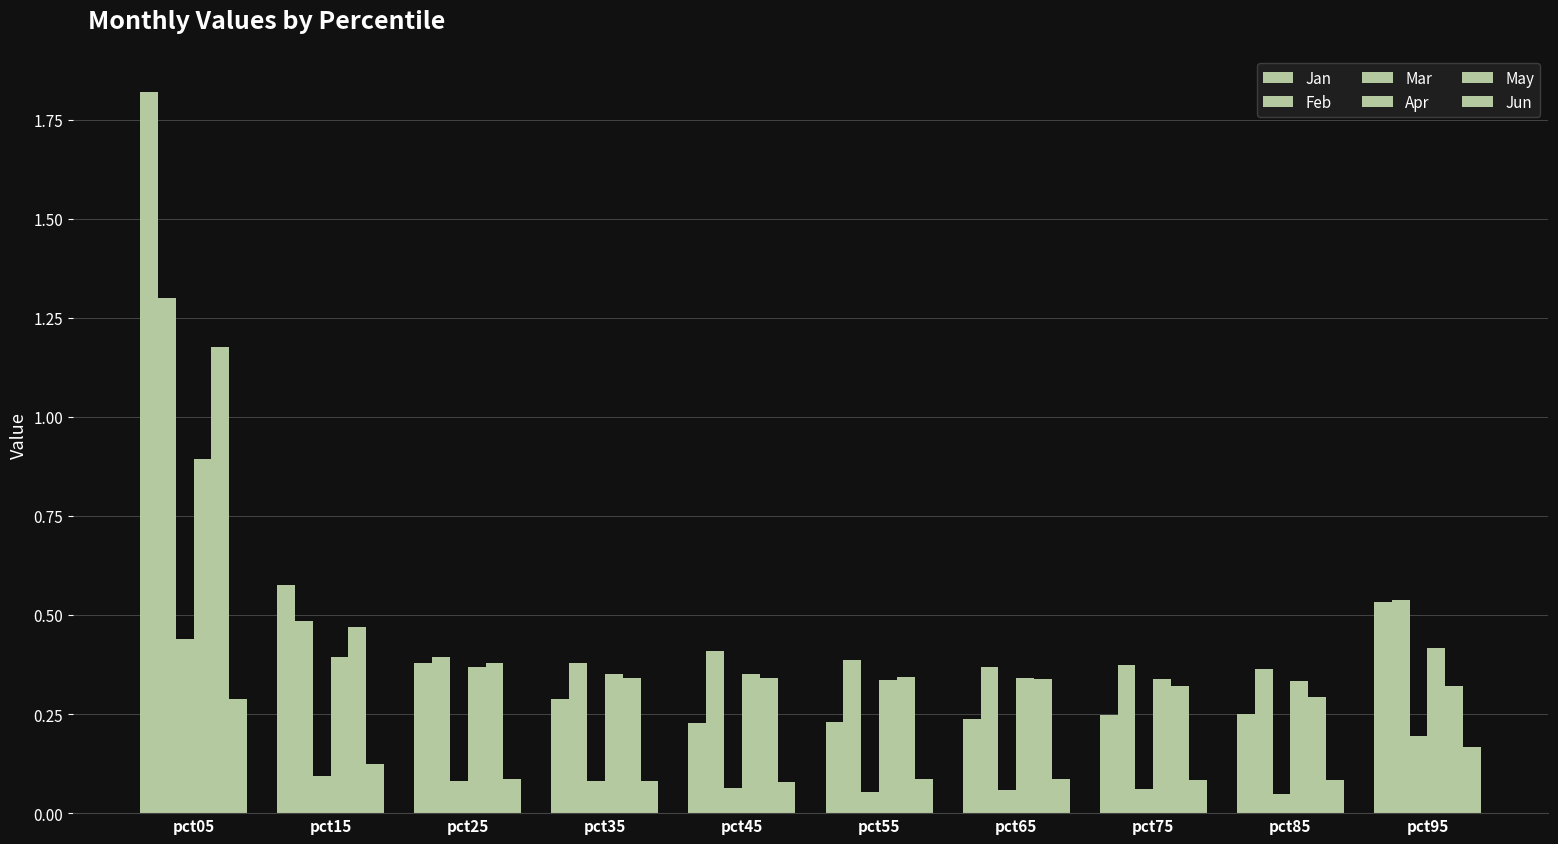

Count the number of data series in this chart.

6